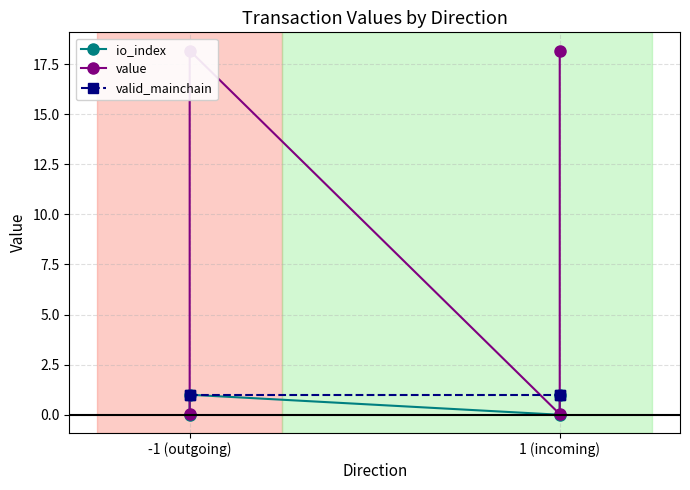

True or false: io_index and value intersect in this chart.

False